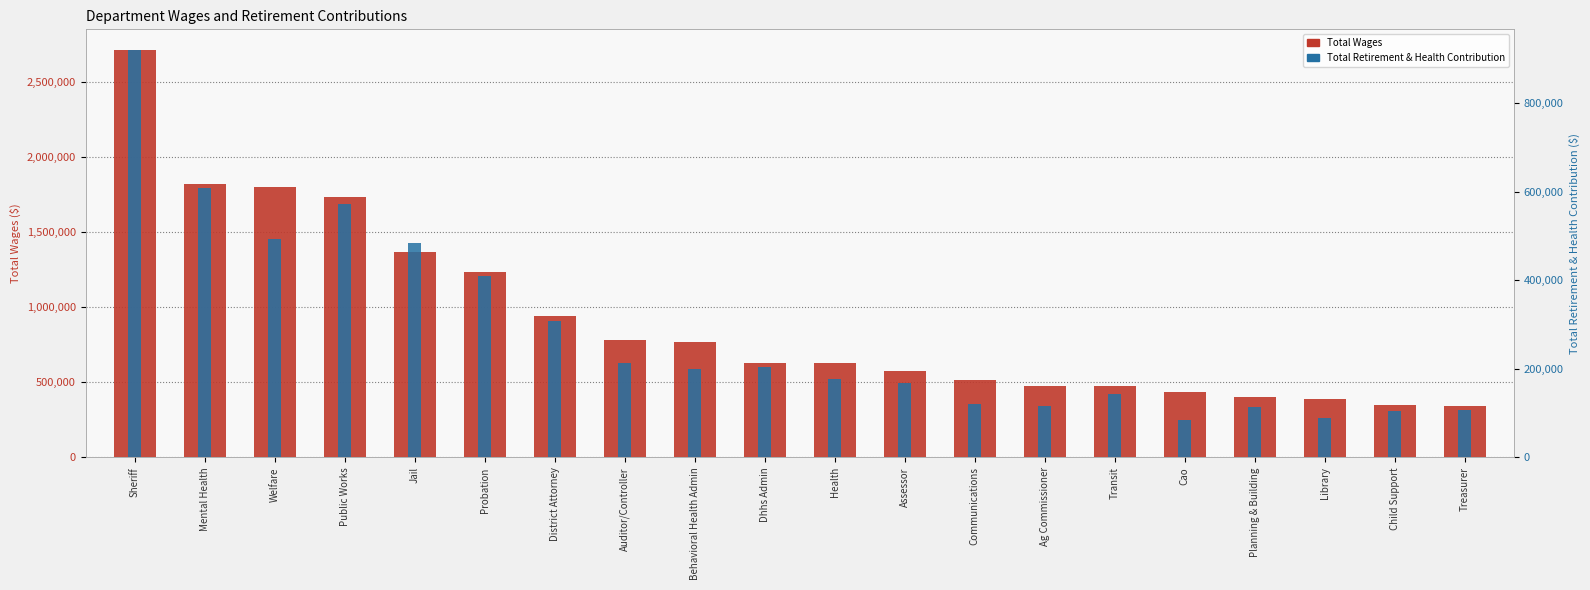

The Total Retirement & Health Contribution series shows 302711 at Assessor. True or false?

False